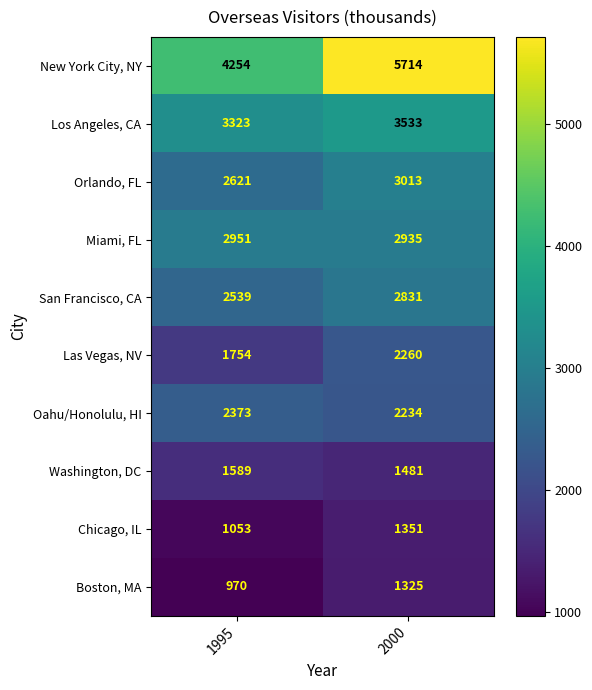

Which series has the largest total across all categories?

New York City, NY